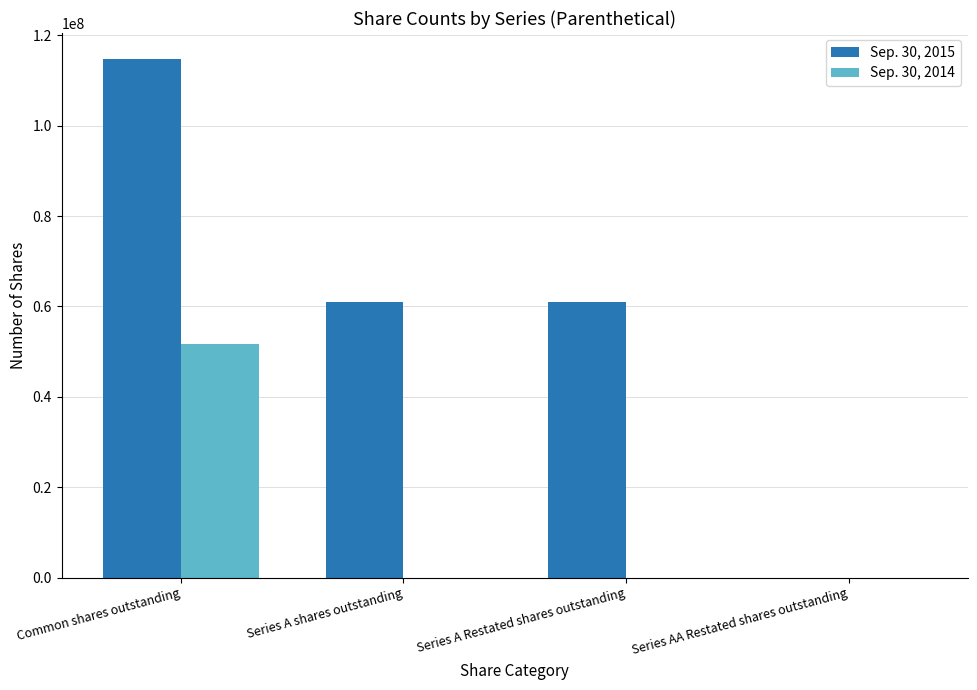

Is it true that Sep. 30, 2014 equals -17687166 at Series AA Restated shares outstanding?

False